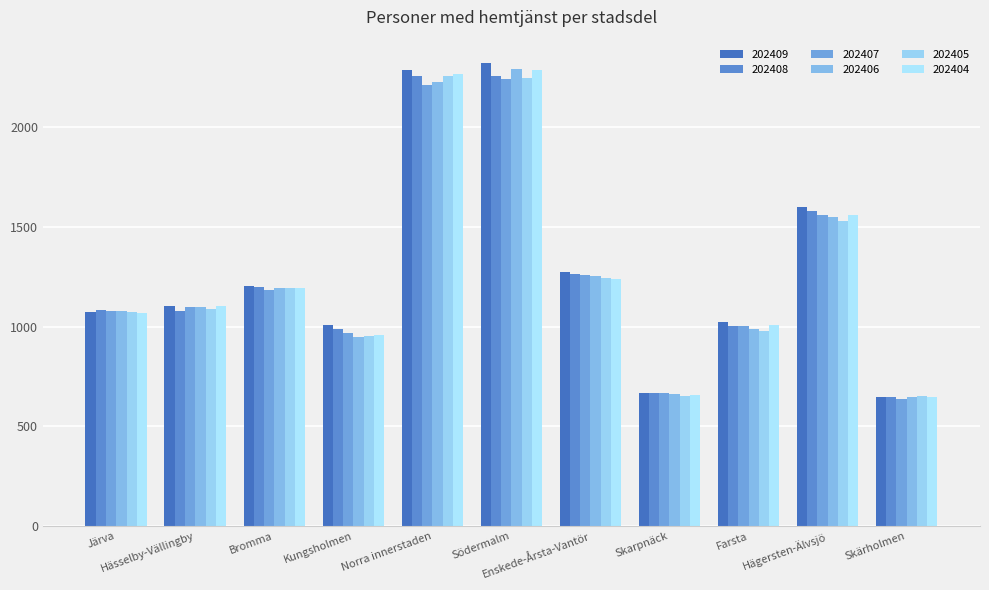

What is the label of the 9th bar from the left?

Farsta